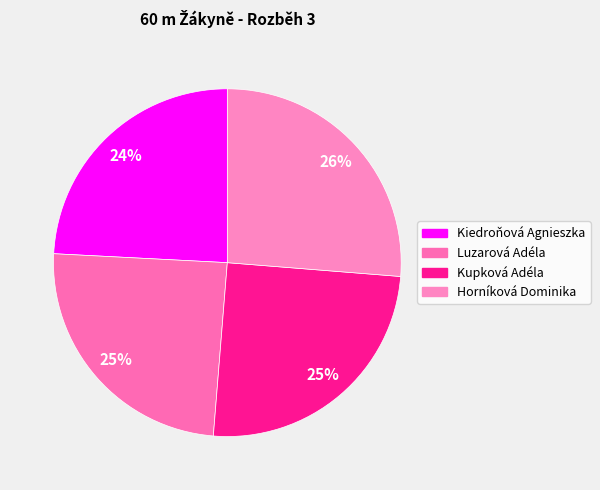

Which has a higher value, Kupková Adéla or Luzarová Adéla?

Kupková Adéla